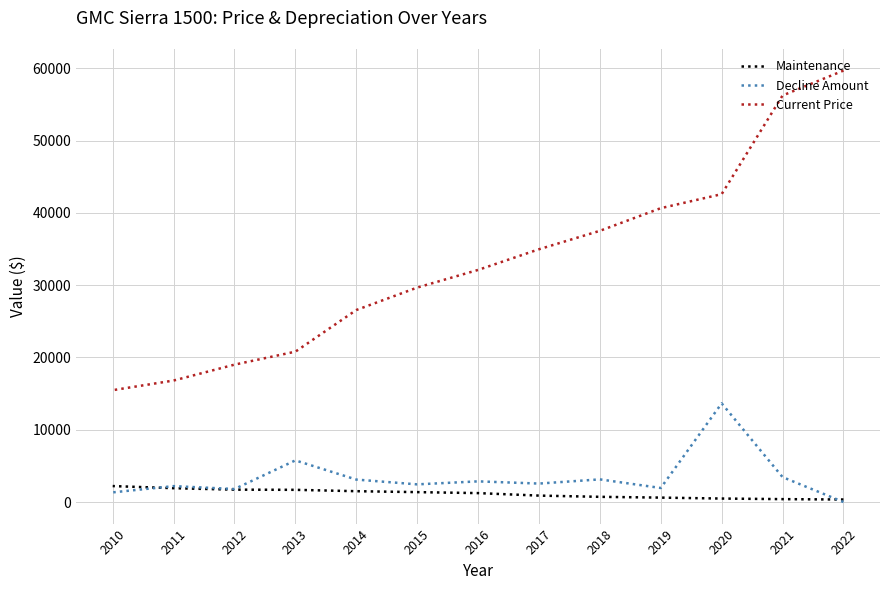

True or false: Current Price has more than 2 points higher than both neighbors.

False